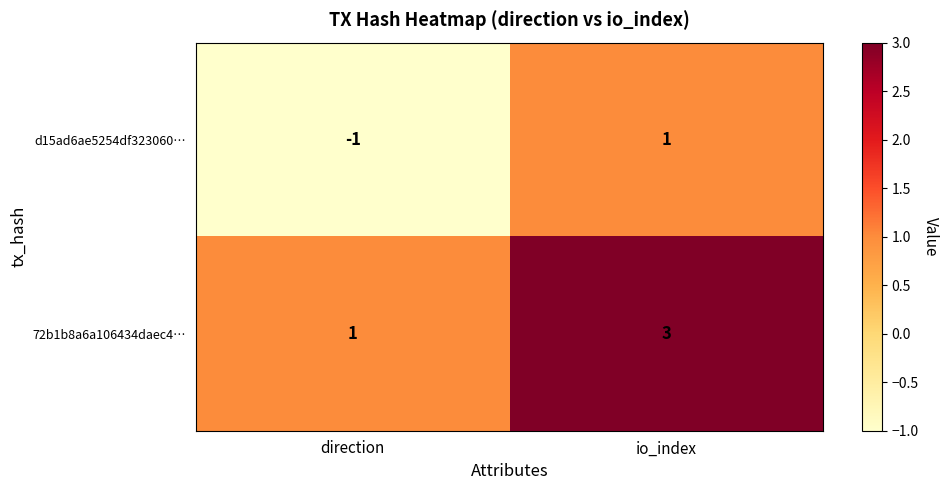

Read the 72b1b8a6a106434daec4… value at io_index.

3